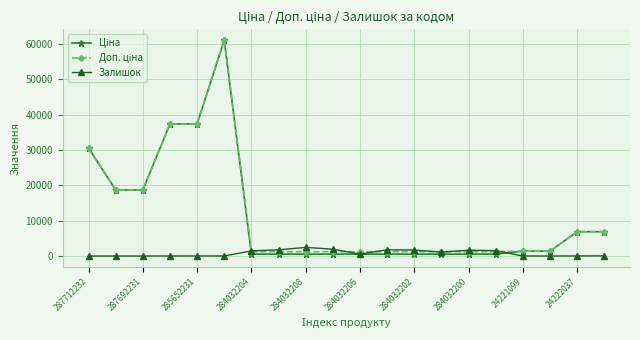

At how many categories does at least one series exceed 34586?

3